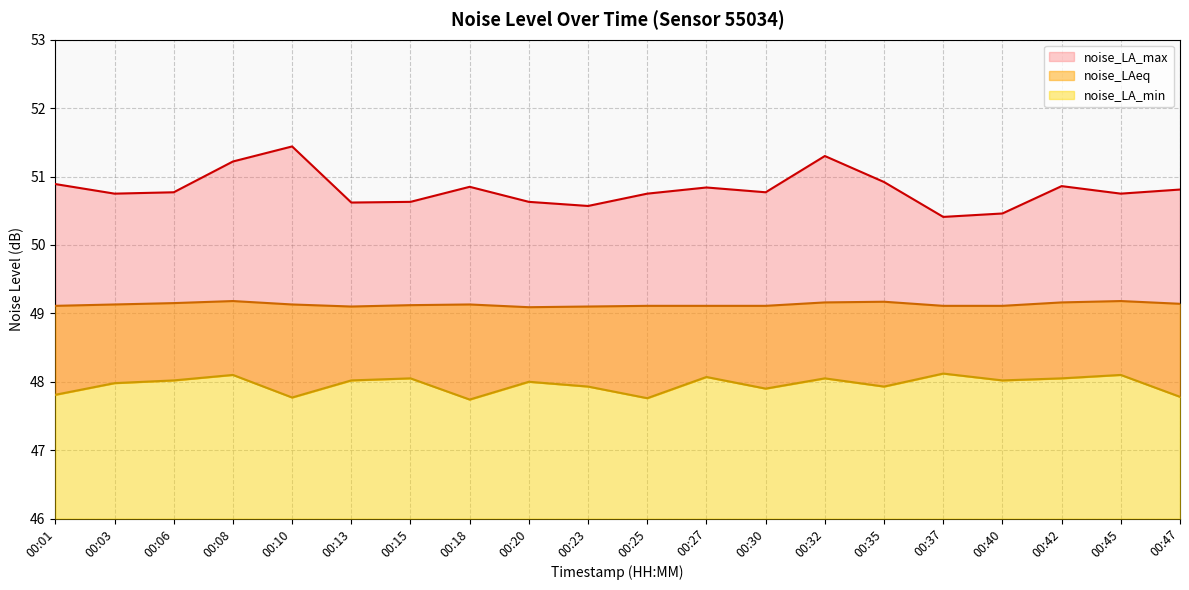

At which category is the sum across all series the highest?

00:32